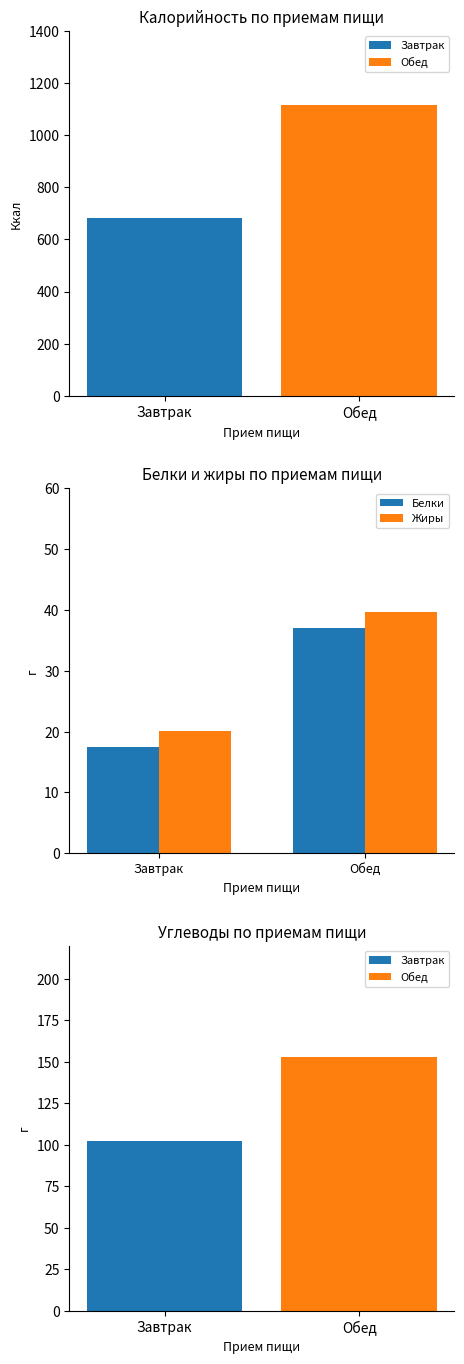

How many distinct data groups are displayed?

2